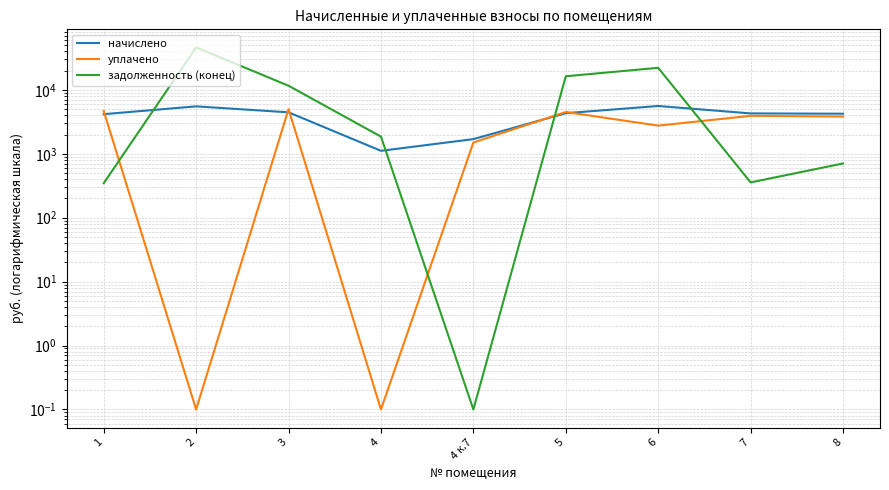

At which category is the sum across all series the highest?

2